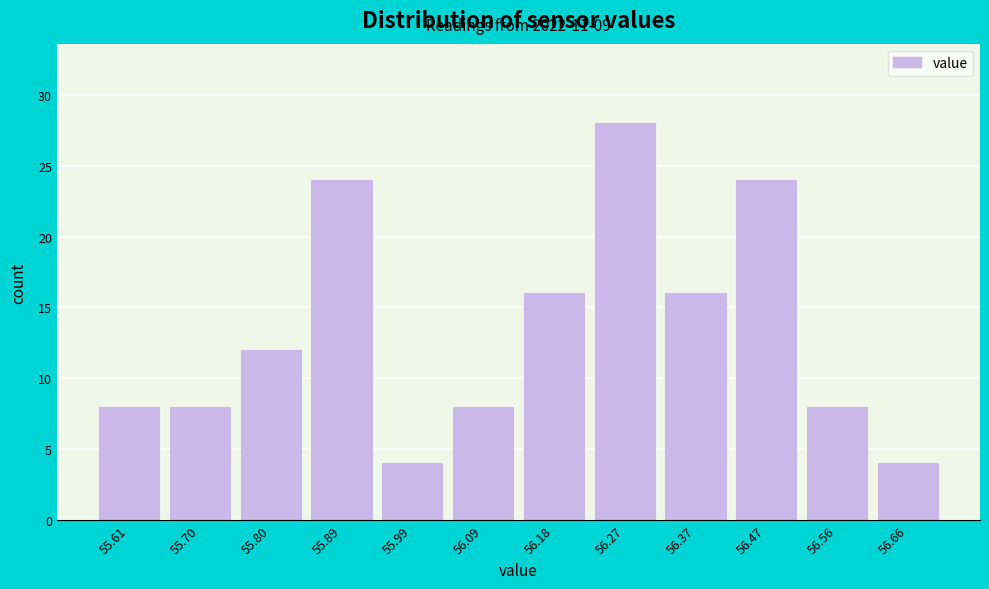

Reading left to right, transcribe all the data shown in this chart.

8	8	12	24	4	8	16	28	16	24	8	4